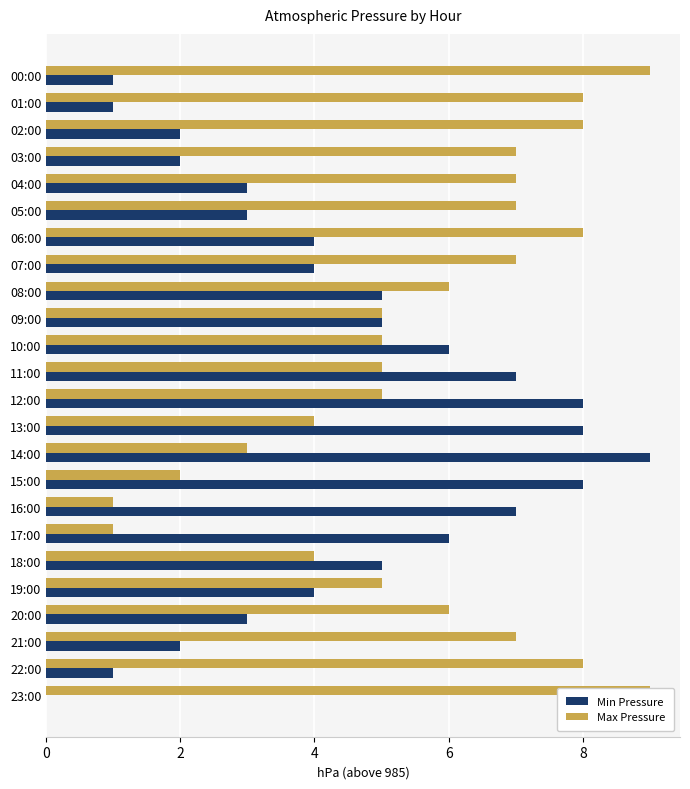

Which category has the lowest value across all series?

23:00